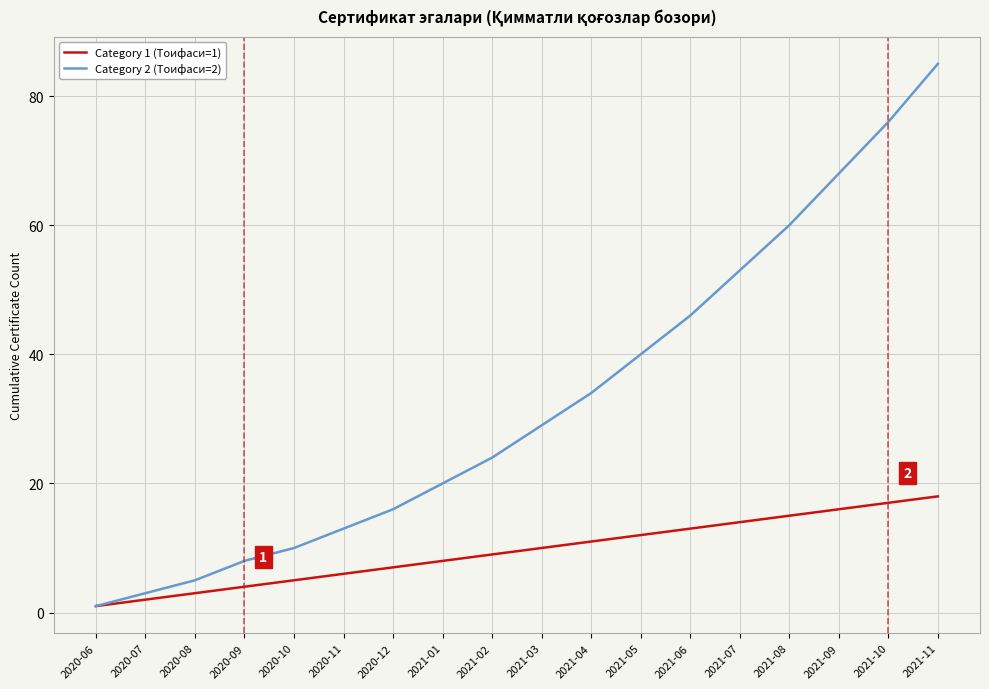

At 2021-07, list the series in order from largest to smallest.

Category 2 (Тоифаси=2), Category 1 (Тоифаси=1)